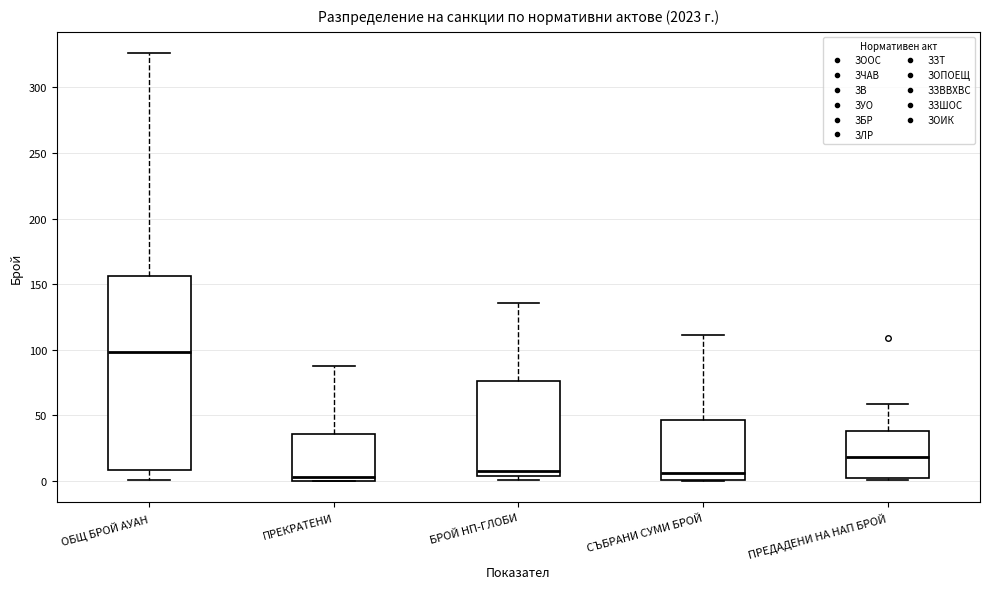

Reading left to right, transcribe this box plot: for each box, give where its median line is, the range the box spans, and where its two whiskers end, as read against the y-axis. The values are not printed on the chart, so give them approximately, as read against the axis.

ОБЩ БРОЙ АУАН: median 100, box 10 to 155, whiskers 0 to 325
ПРЕКРАТЕНИ: median 5, box 0 to 35, whiskers 0 to 90
БРОЙ НП-ГЛОБИ: median 10, box 5 to 75, whiskers 0 to 135
СЪБРАНИ СУМИ БРОЙ: median 5, box 0 to 45, whiskers 0 to 110
ПРЕДАДЕНИ НА НАП БРОЙ: median 20, box 5 to 40, whiskers 0 to 60